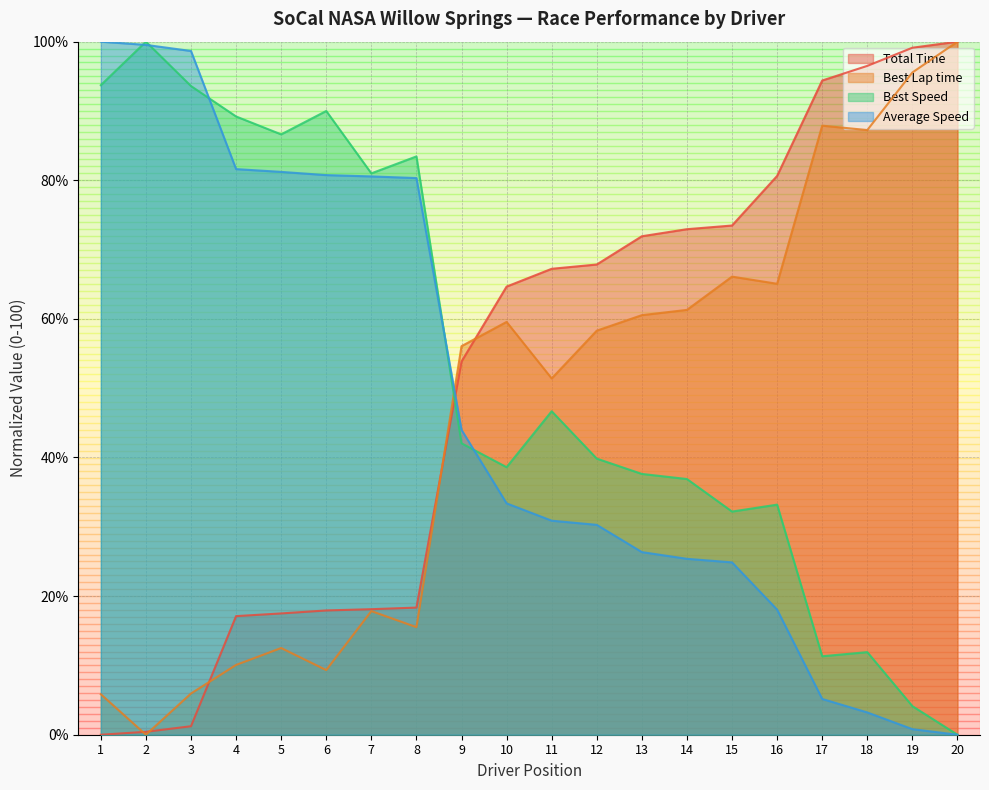

True or false: Best Lap time has a value of 9.2 at 1.

False